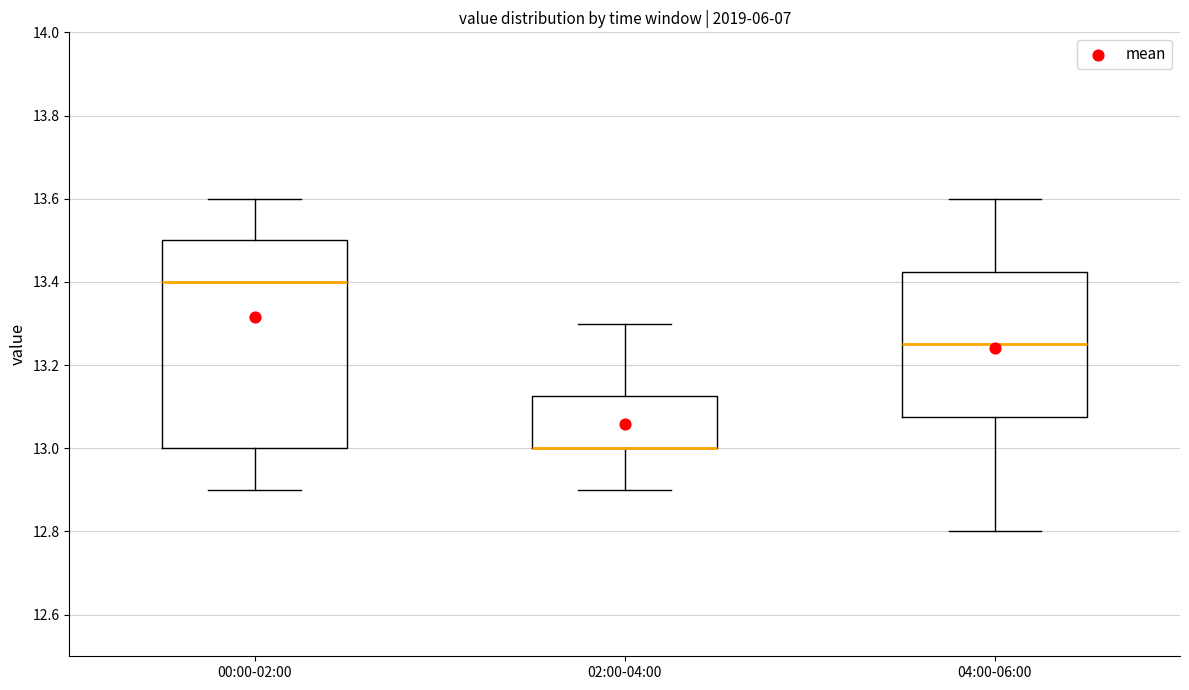

Reading left to right, read every box against the y-axis: the position of its median line, the range the box covers, and the ends of its whiskers. The values are not printed on the chart, so give them approximately, as read against the axis.

00:00-02:00: median 13.40, box 13.00 to 13.50, whiskers 12.90 to 13.60
02:00-04:00: median 13.00 (drawn on the box's lower edge), box 13.00 to 13.12, whiskers 12.90 to 13.30
04:00-06:00: median 13.26, box 13.08 to 13.42, whiskers 12.80 to 13.60